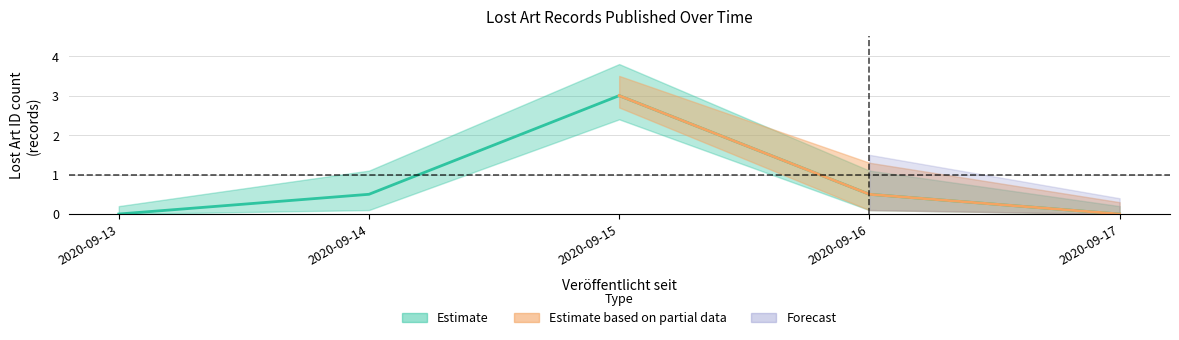

Is it true that the value at 2020-09-15 is 1036736?

False